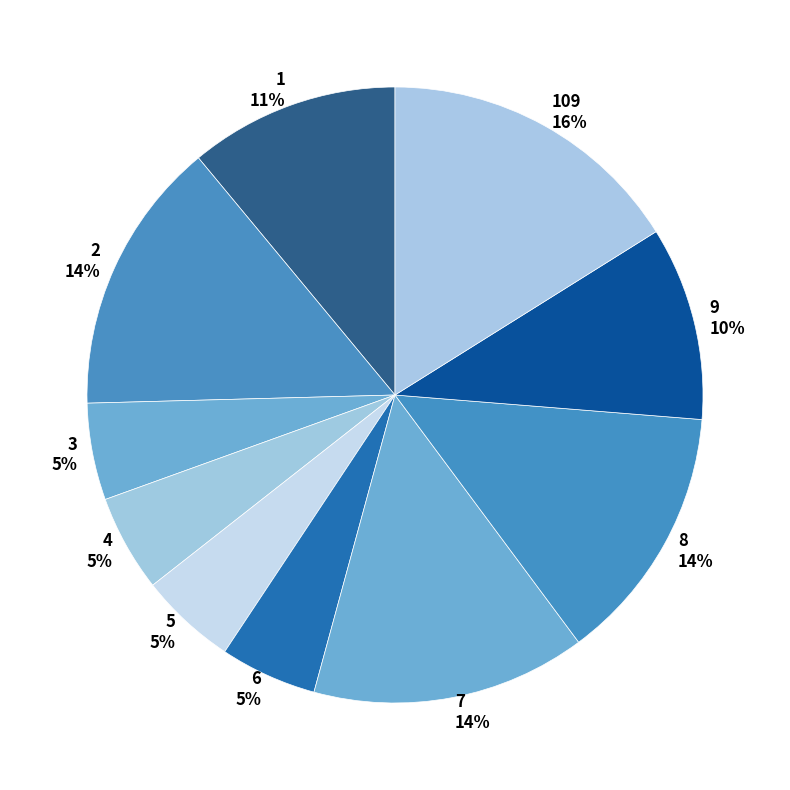

Which category has the biggest portion of the pie?

109